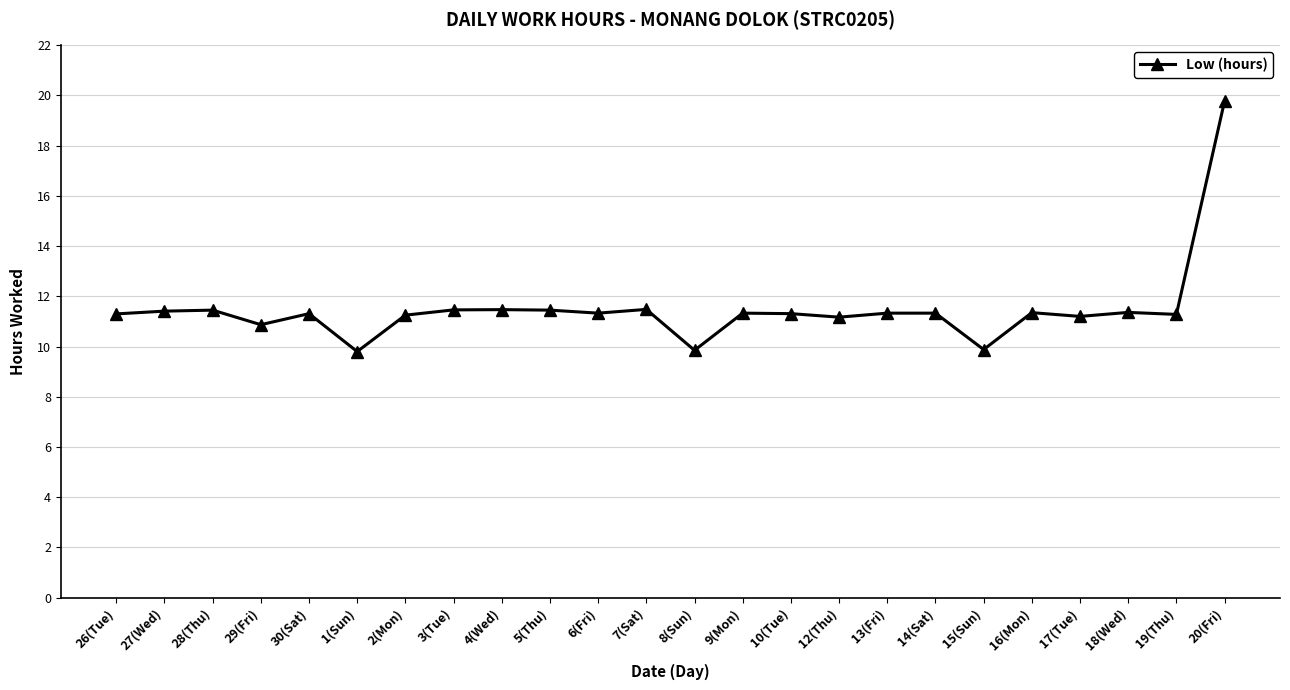

True or false: the data has more than 0 interior local peaks.

True